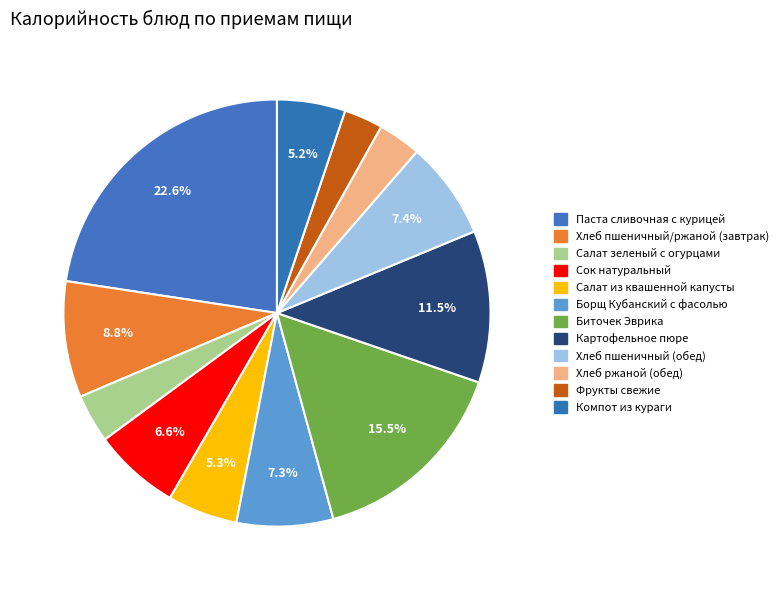

Count the number of slices in the pie.

12